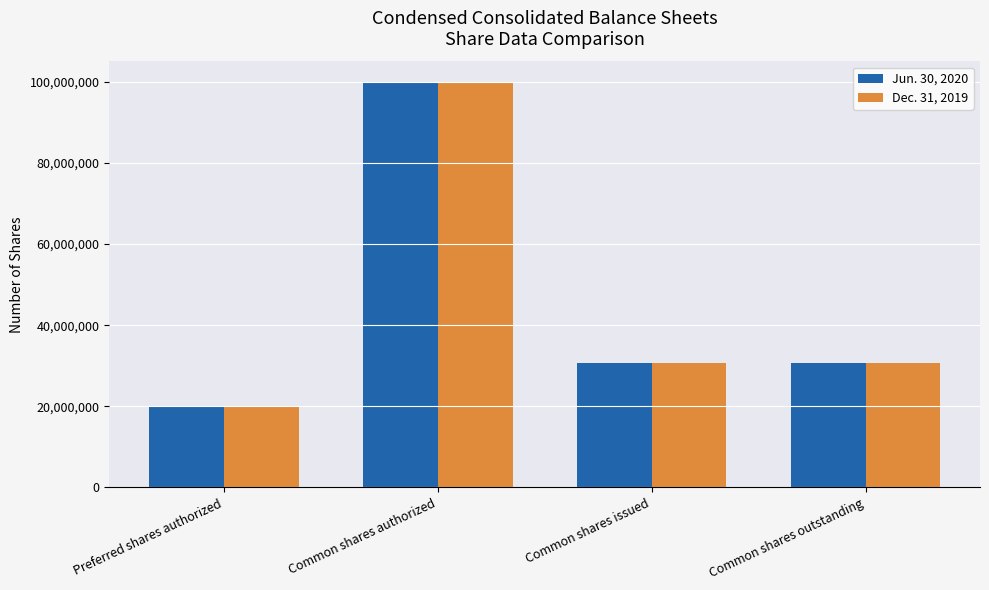

Reading right to left, extract all data points from this chart.

Jun. 30, 2020: Common shares outstanding=30682590	Common shares issued=30682590	Common shares authorized=100000000	Preferred shares authorized=20000000
Dec. 31, 2019: Common shares outstanding=30682590	Common shares issued=30682590	Common shares authorized=100000000	Preferred shares authorized=20000000